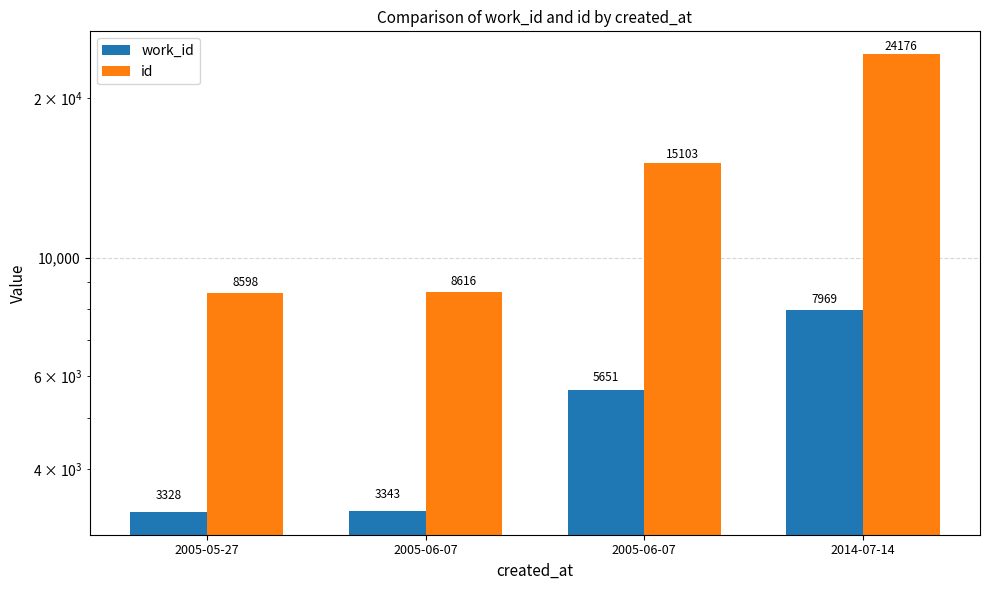

At 2005-06-07, list the series in order from largest to smallest.

id, work_id